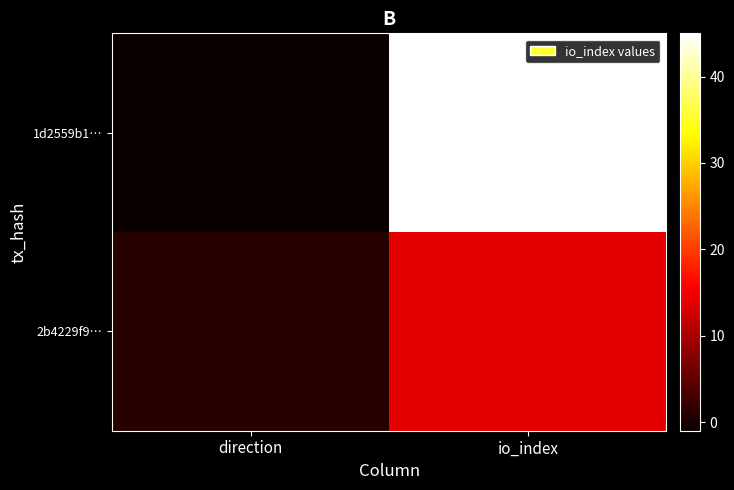

Rank the series at io_index from lowest to highest value.

2b4229f9…, 1d2559b1…